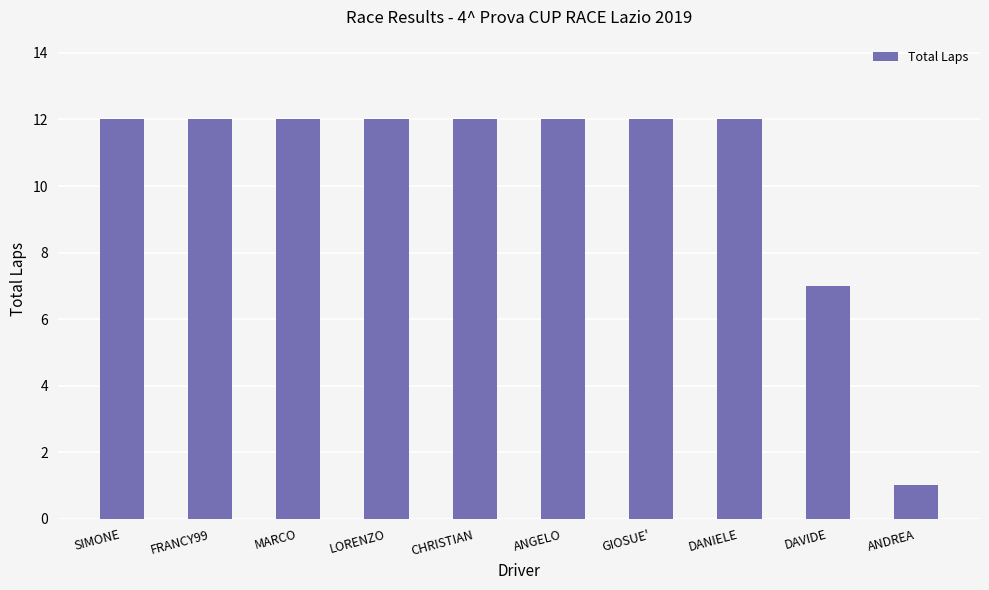

What is the label of the 10th bar from the right?

SIMONE